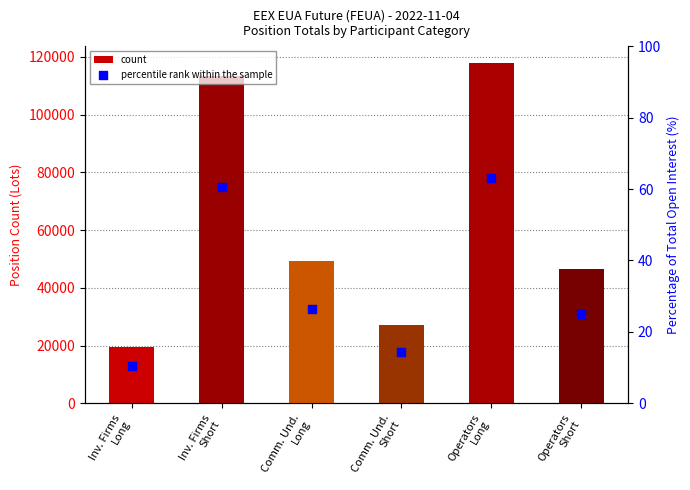

Which series has the largest total across all categories?

count